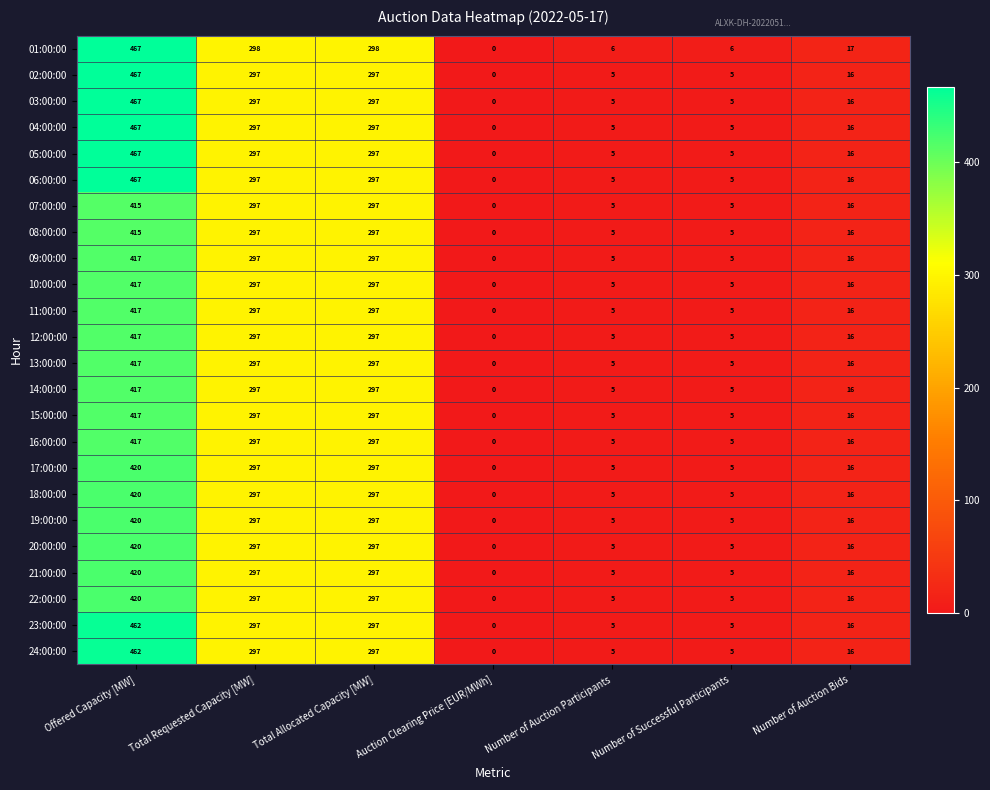

Where does the 17:00:00 series first go above 16?

Offered Capacity [MW]